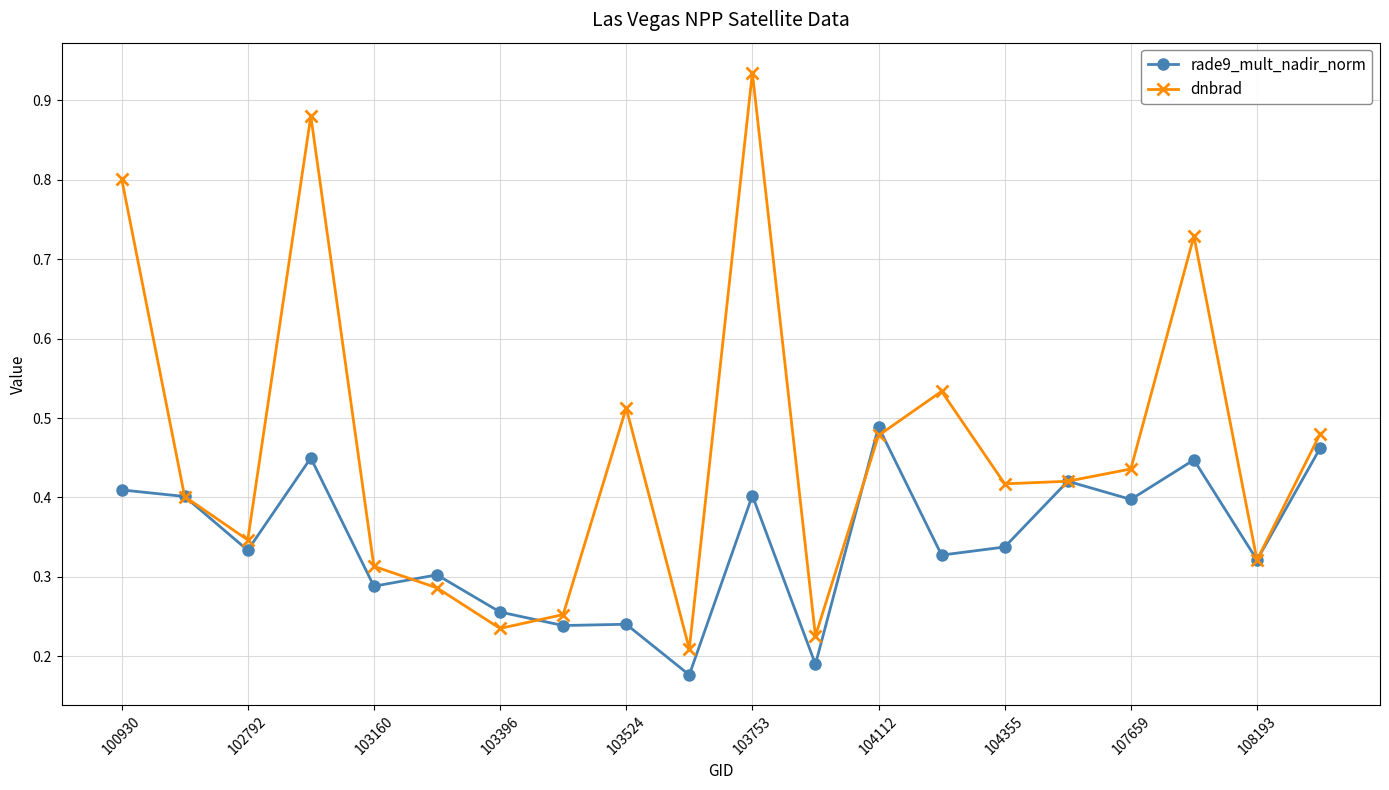

Which series has the largest range (max minus min)?

dnbrad